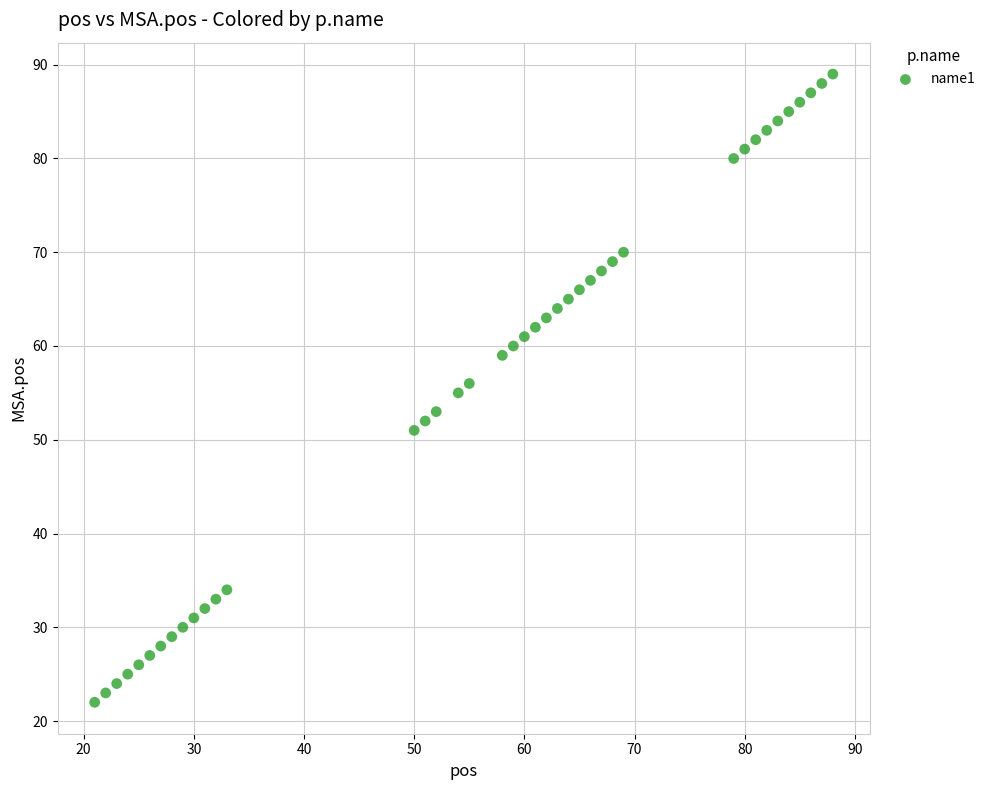

What is the range of Y values (max minus min)?

67